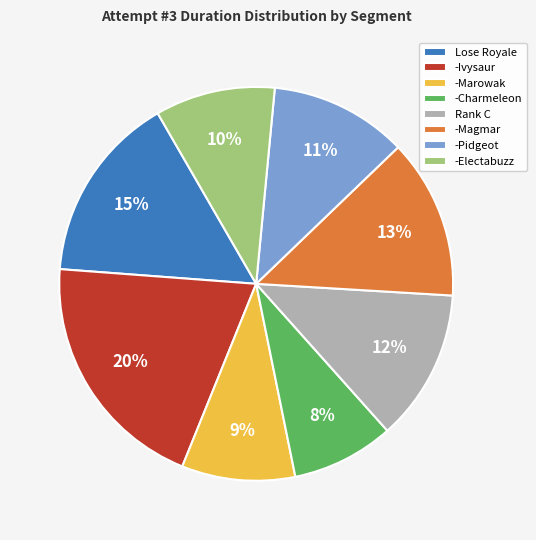

Count the number of slices in the pie.

8